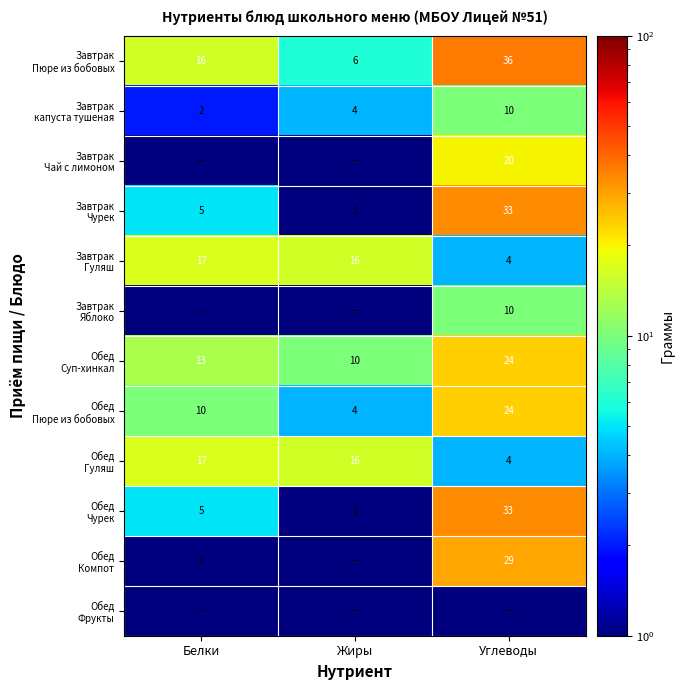

At Жиры, list the series in order from smallest to largest.

Завтрак Чай с лимоном, Завтрак Яблоко, Обед Компот, Обед Фрукты, Завтрак Чурек, Обед Чурек, Завтрак капуста тушеная, Обед Пюре из бобовых, Завтрак Пюре из бобовых, Обед Суп-хинкал, Завтрак Гуляш, Обед Гуляш